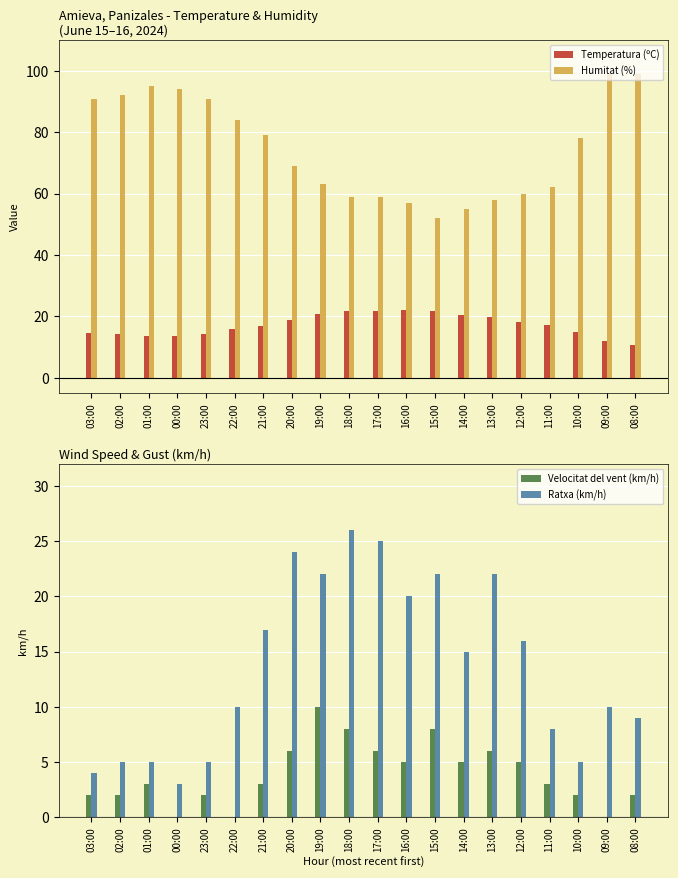

What position from the right is 15:00?

8